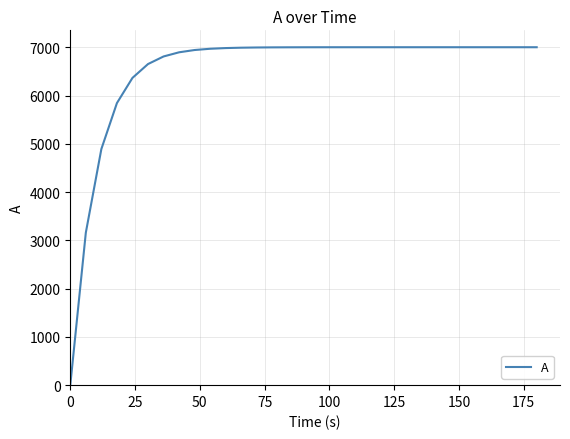

What is the difference between the maximum and minimum values?

7000.0